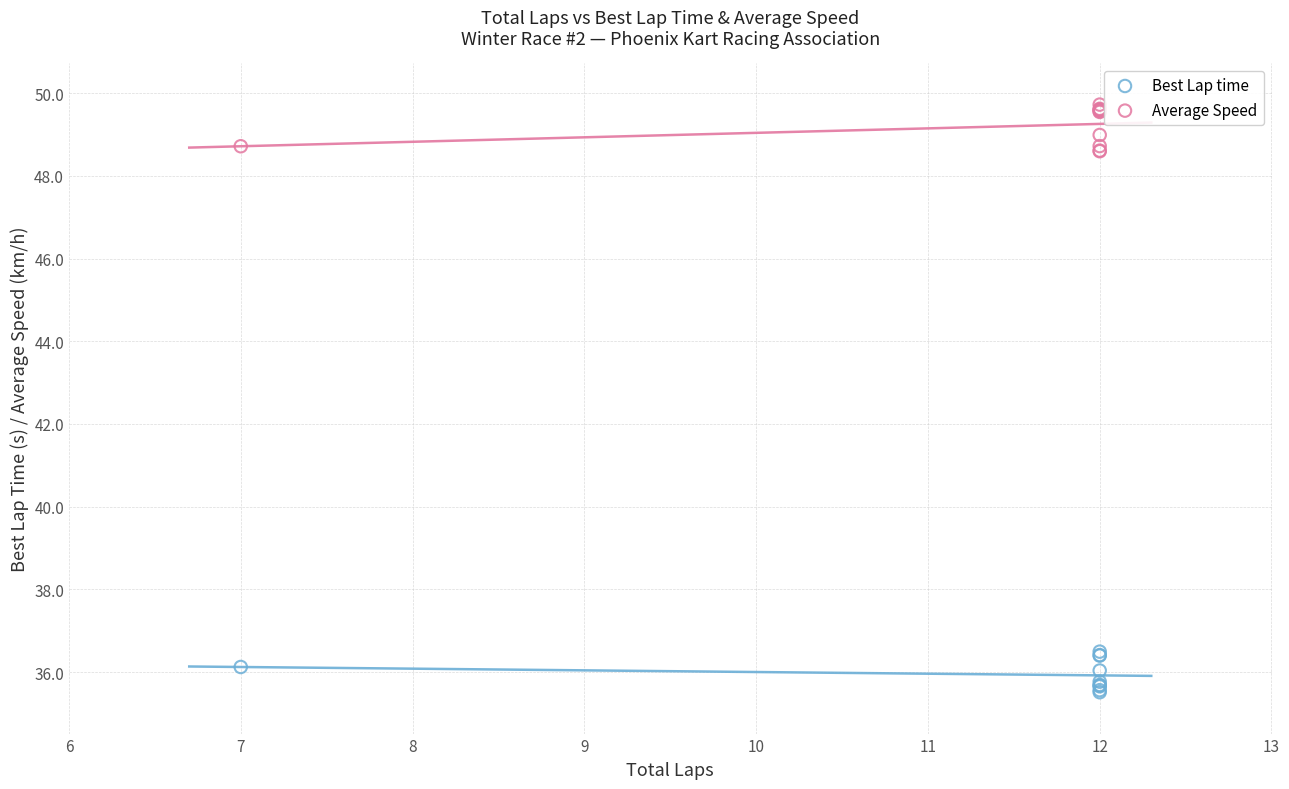

What is the X range (max minus min) for the scatter plot?

5.0